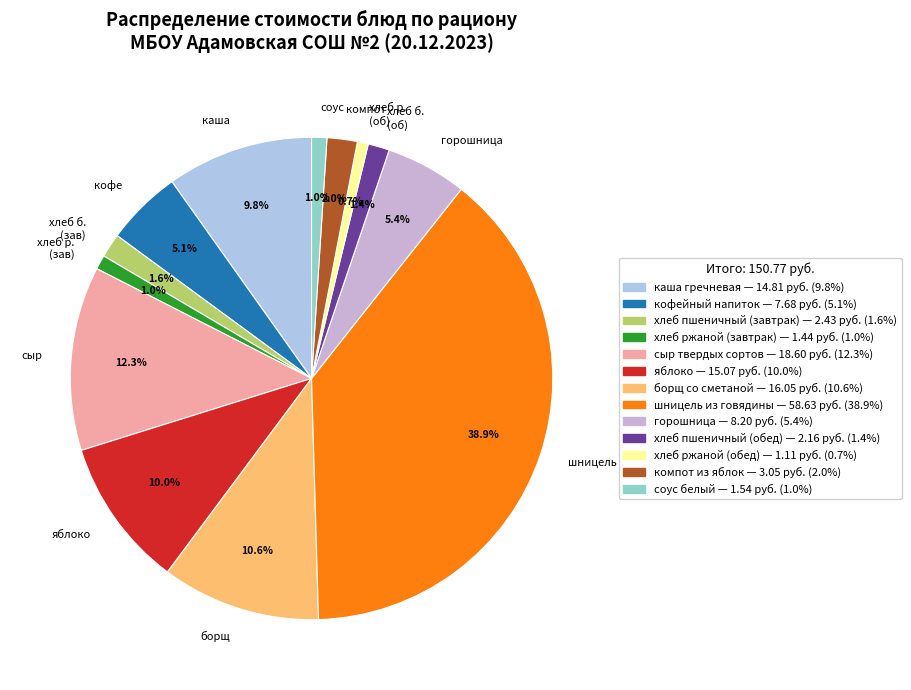

What is the ratio of the value at хлеб б. (зав) to the value at кофе?

0.3